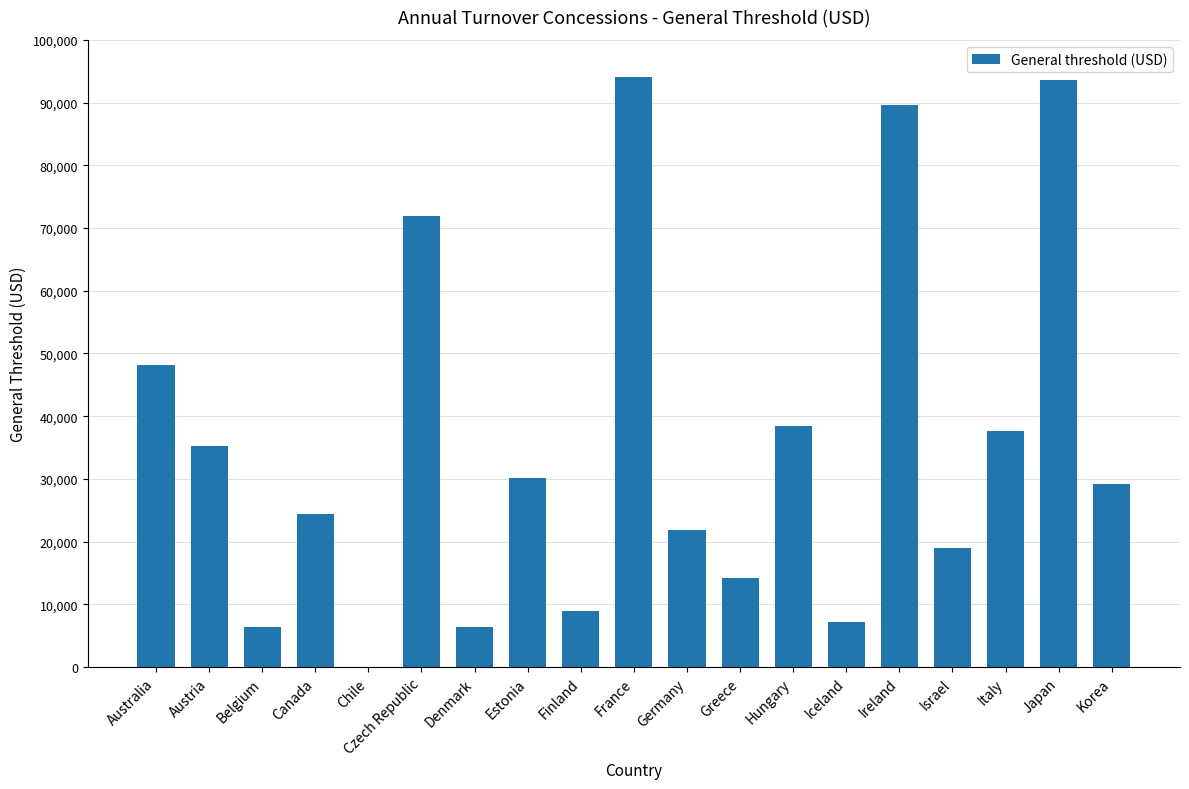

Are the bars horizontal?

No